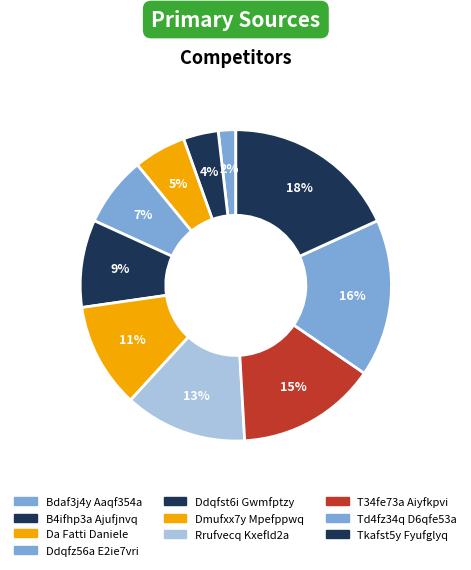

The Rrufvecq Kxefld2a slice represents 13% of the pie. True or false?

True